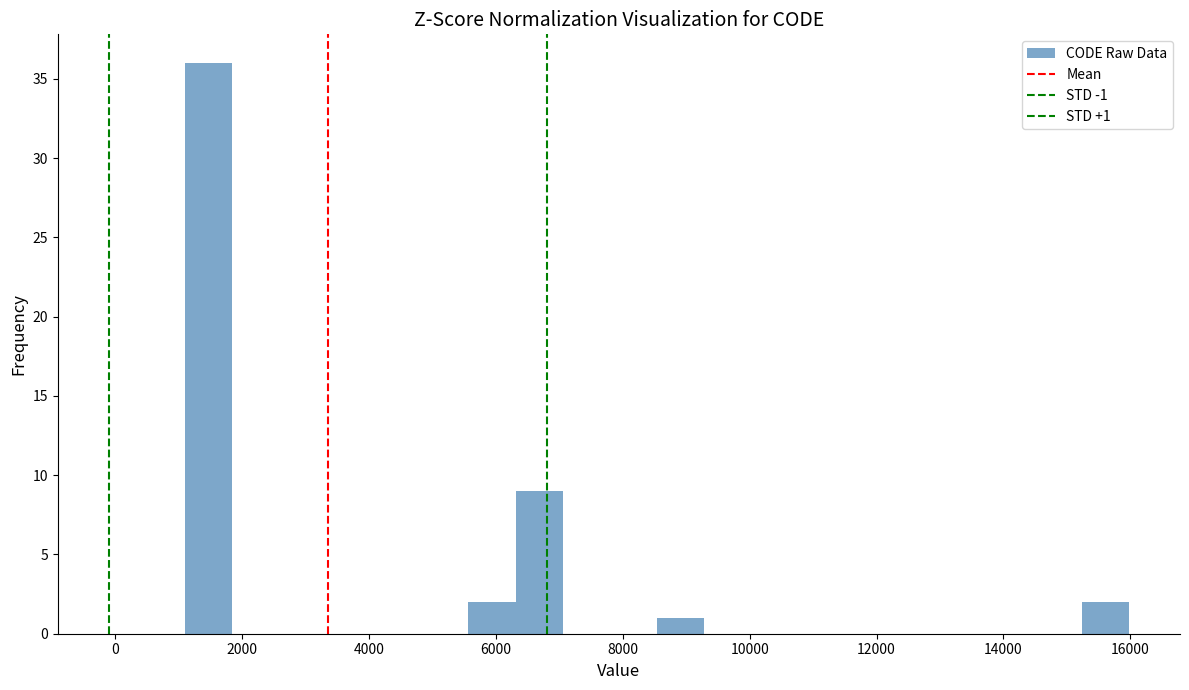

Read against the x-axis, roughly where is the centre of the tallest bar?

1400